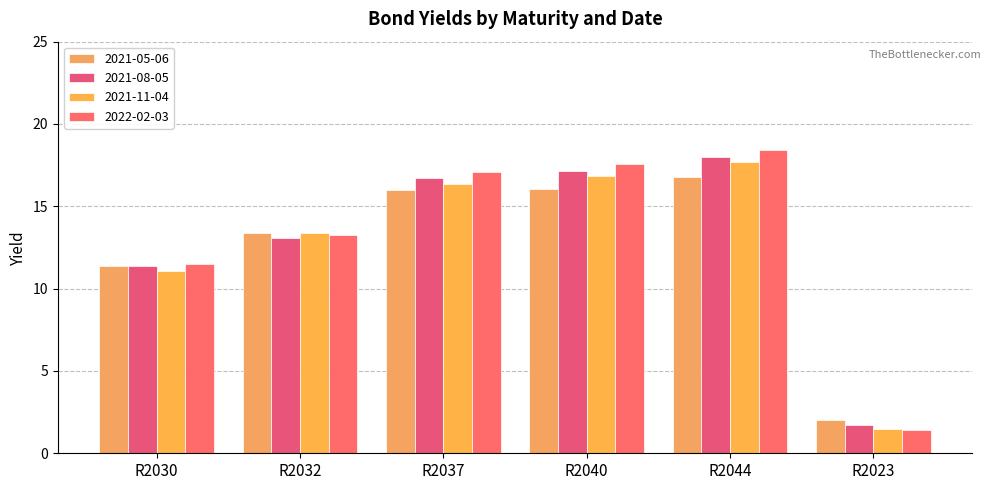

Is it true that 2022-02-03 equals 1.4 at R2023?

True